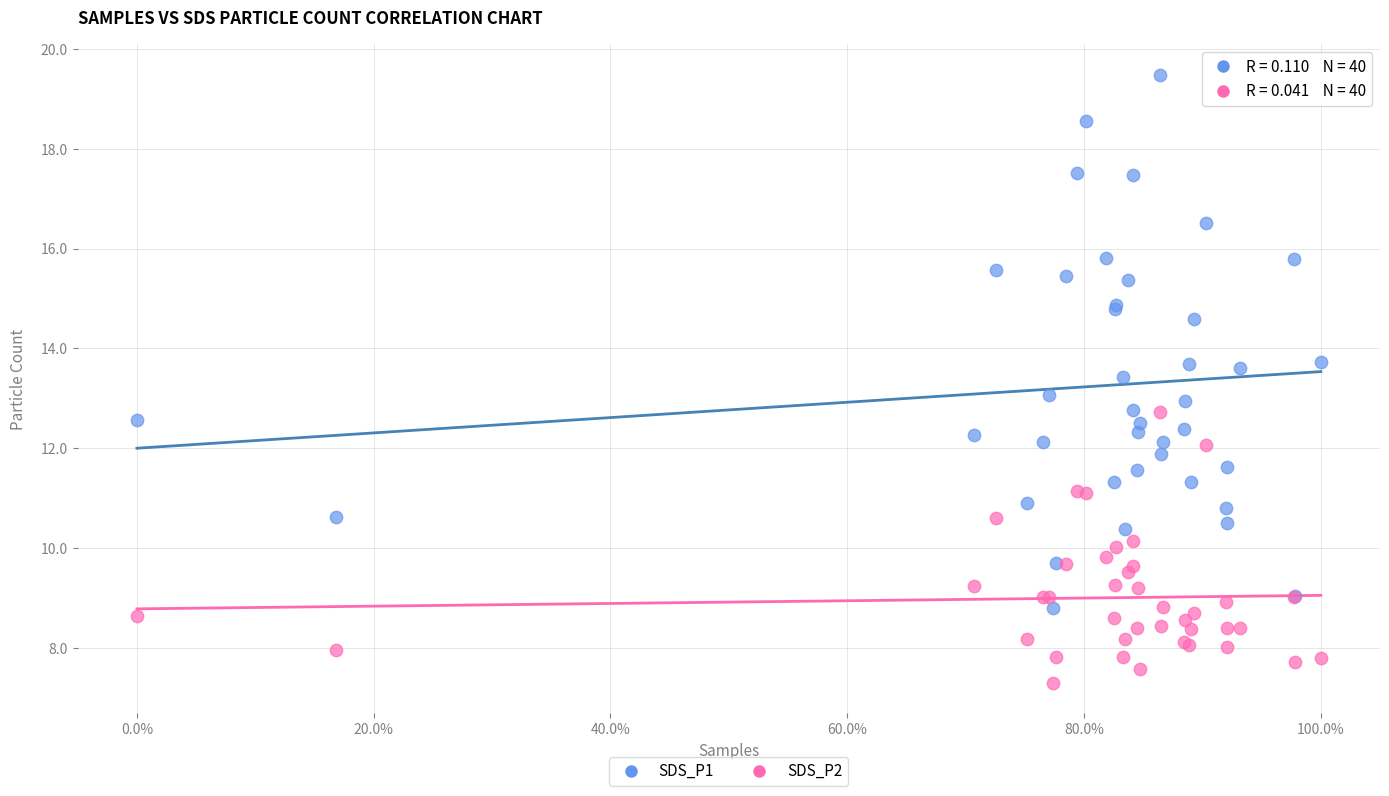

Which series has the largest Y range (max minus min)?

SDS_P1